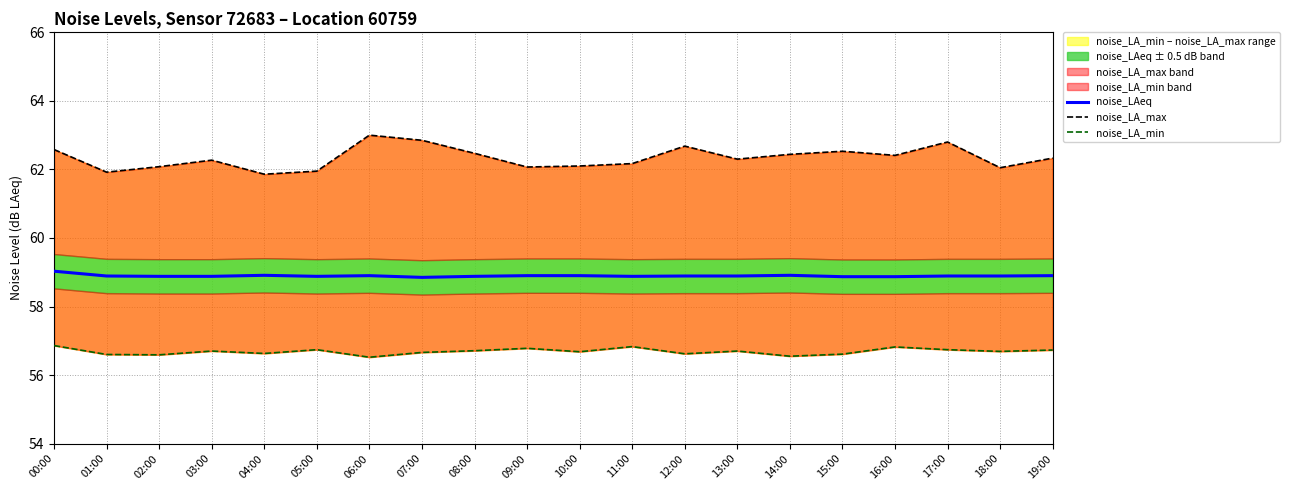

What position from the right is 00:00?

20